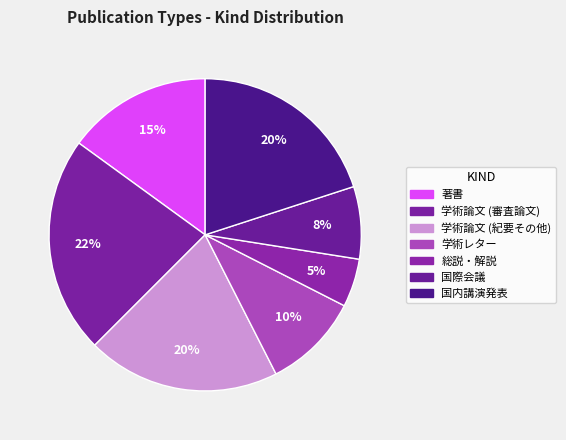

Count the number of slices in the pie.

7